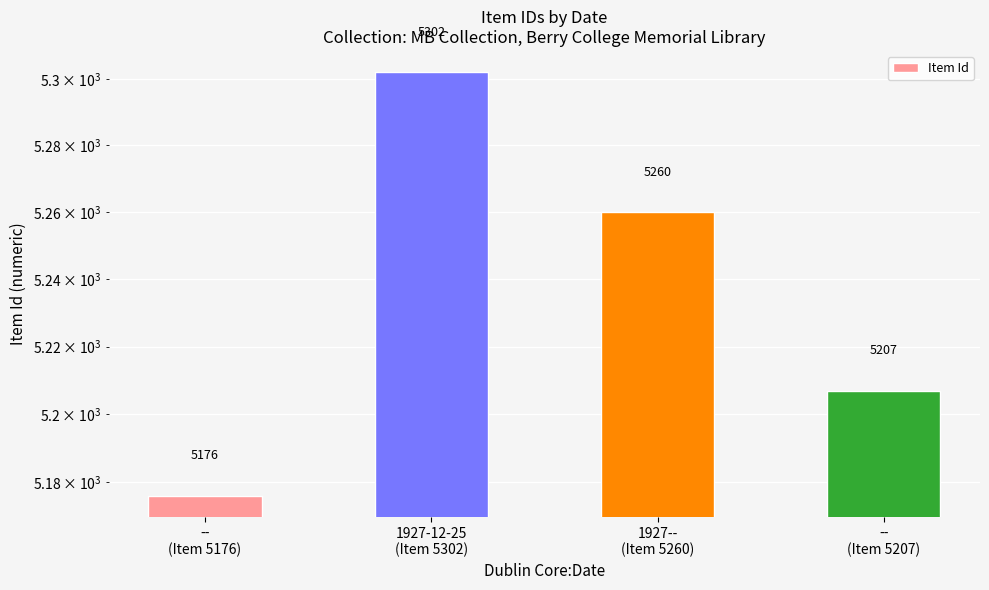

What is the change in value from --
(Item 5176) to 1927--
(Item 5260)?

+84